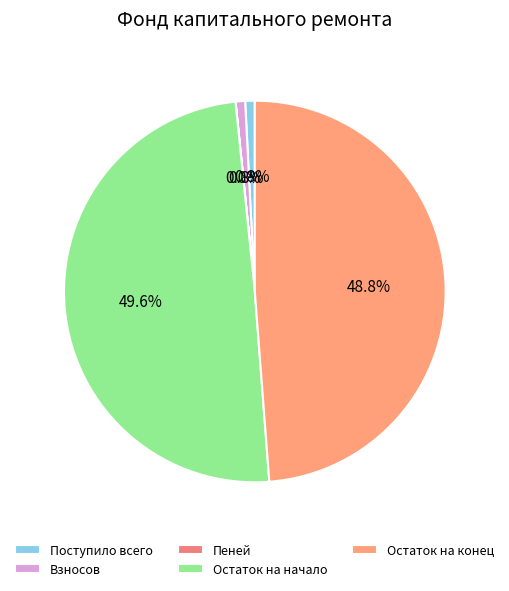

Rank the categories by value from lowest to highest.

Пеней, Взносов, Поступило всего, Остаток на конец, Остаток на начало